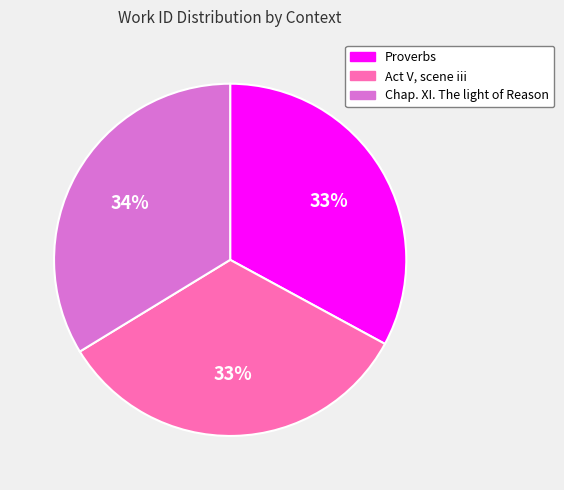

How many slices are in this pie chart?

3